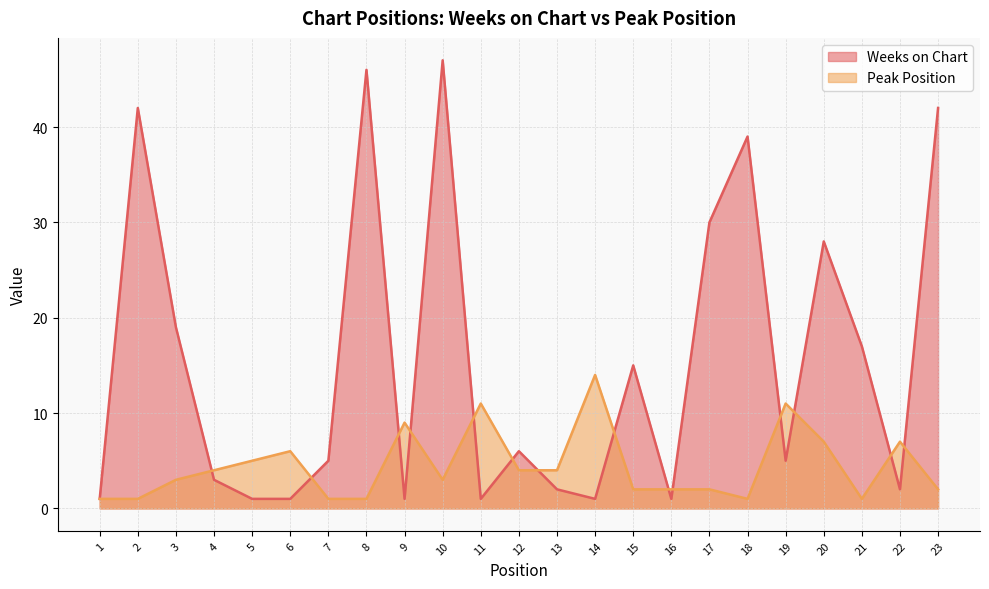

What is the value of the Peak Position point at the 1st from the left?

1